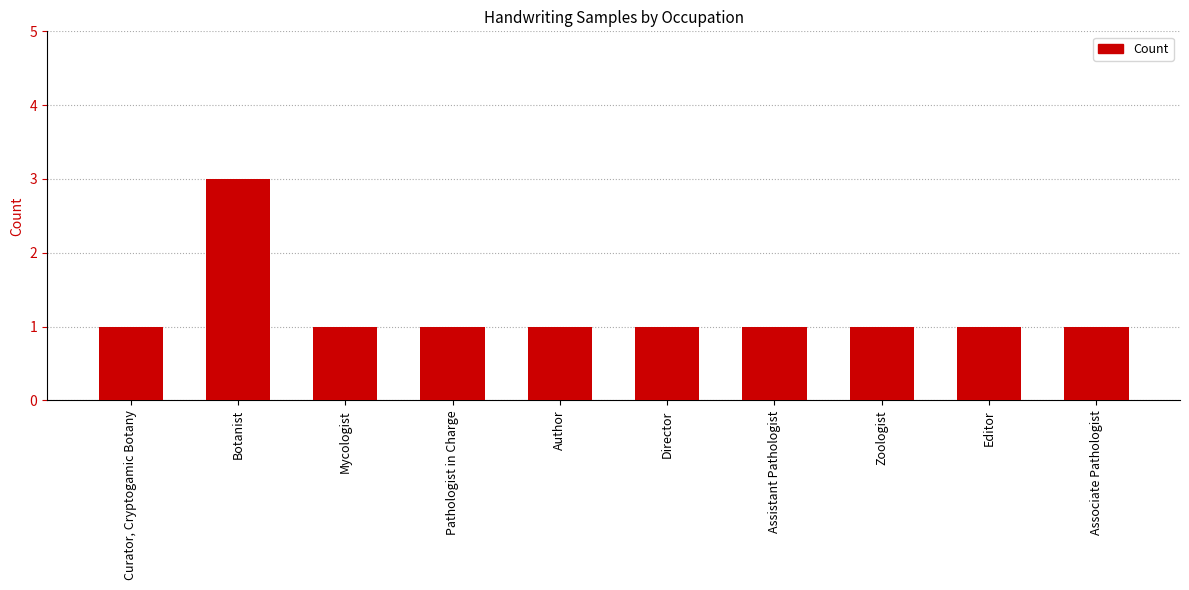

What is the ratio of the value at Botanist to the value at Associate Pathologist?

3.0